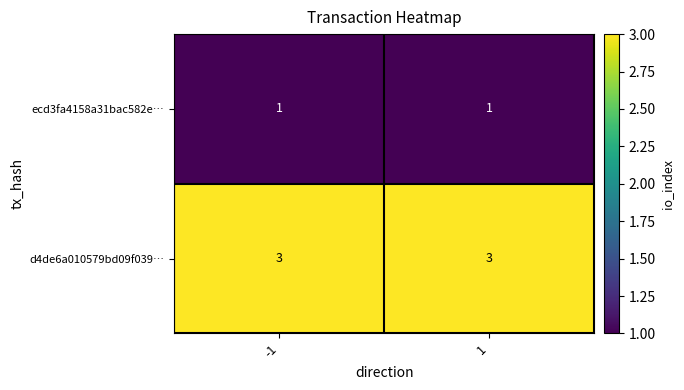

What is the highest value of the d4de6a010579bd09f039… series?

3